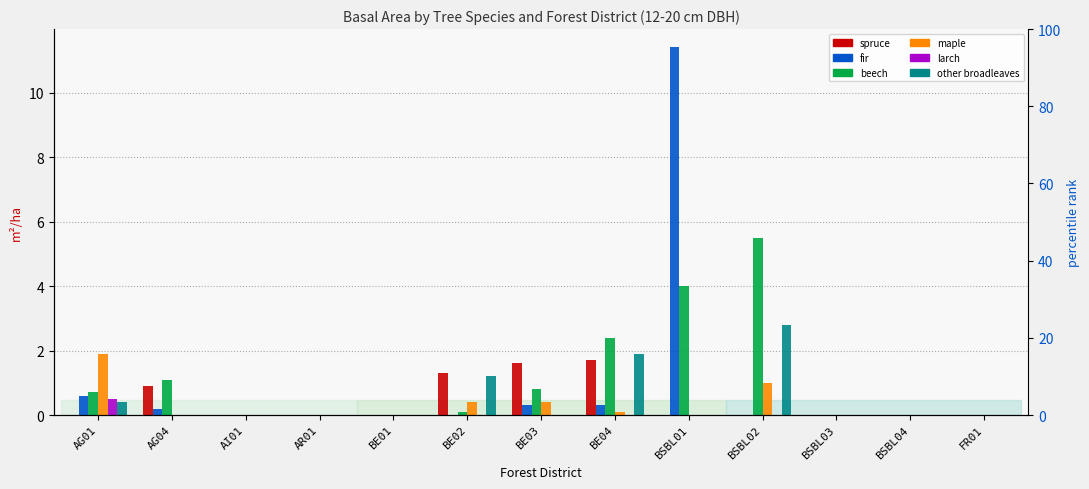

What is the total value across all series at BSBL01?

15.4